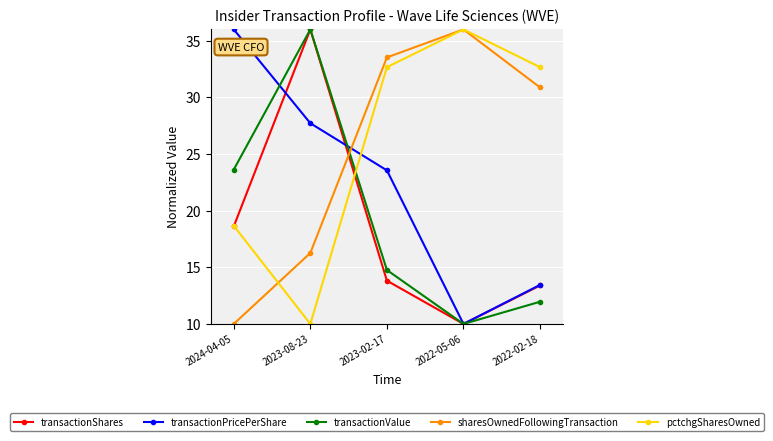

Where does the transactionPricePerShare series first go above 23?

2024-04-05